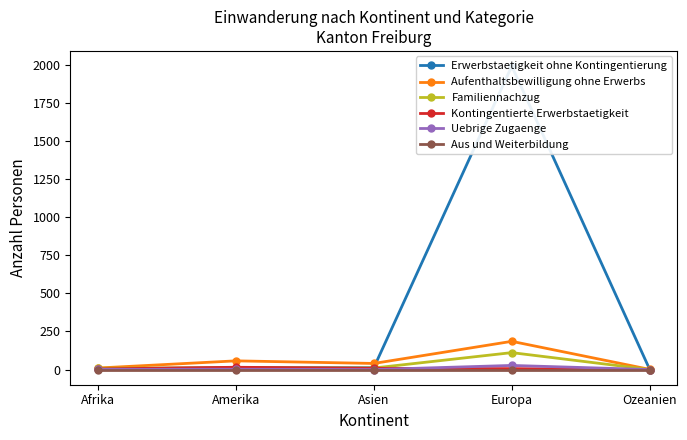

Does the chart display data point markers on the line(s)?

Yes